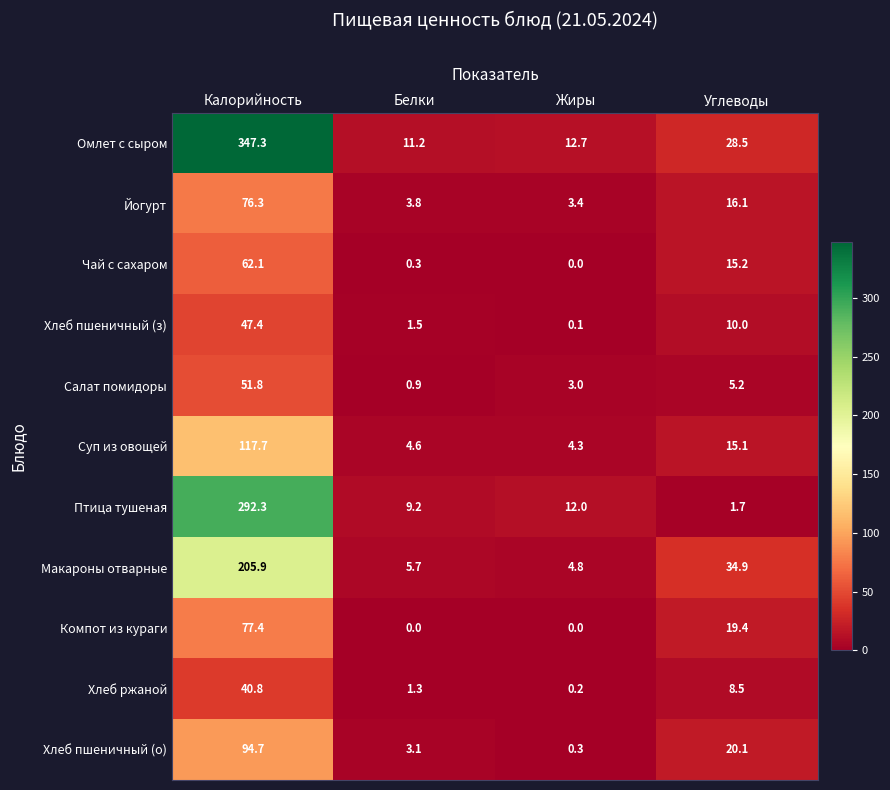

What is the sum of all Йогурт values?

99.6